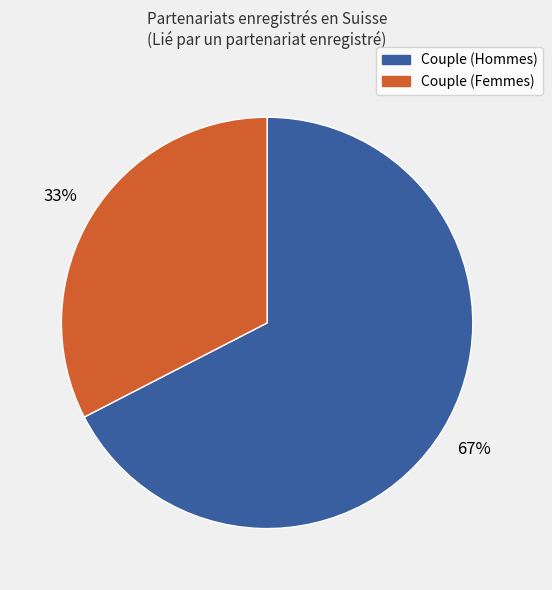

Rank the categories by value from highest to lowest.

Couple (Hommes), Couple (Femmes)